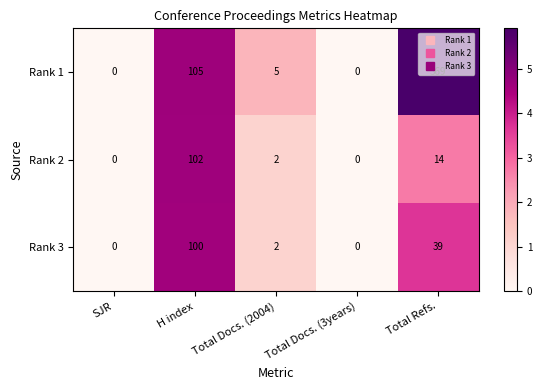

The value of Rank 2 at Total Docs. (2004) is 2. True or false?

True